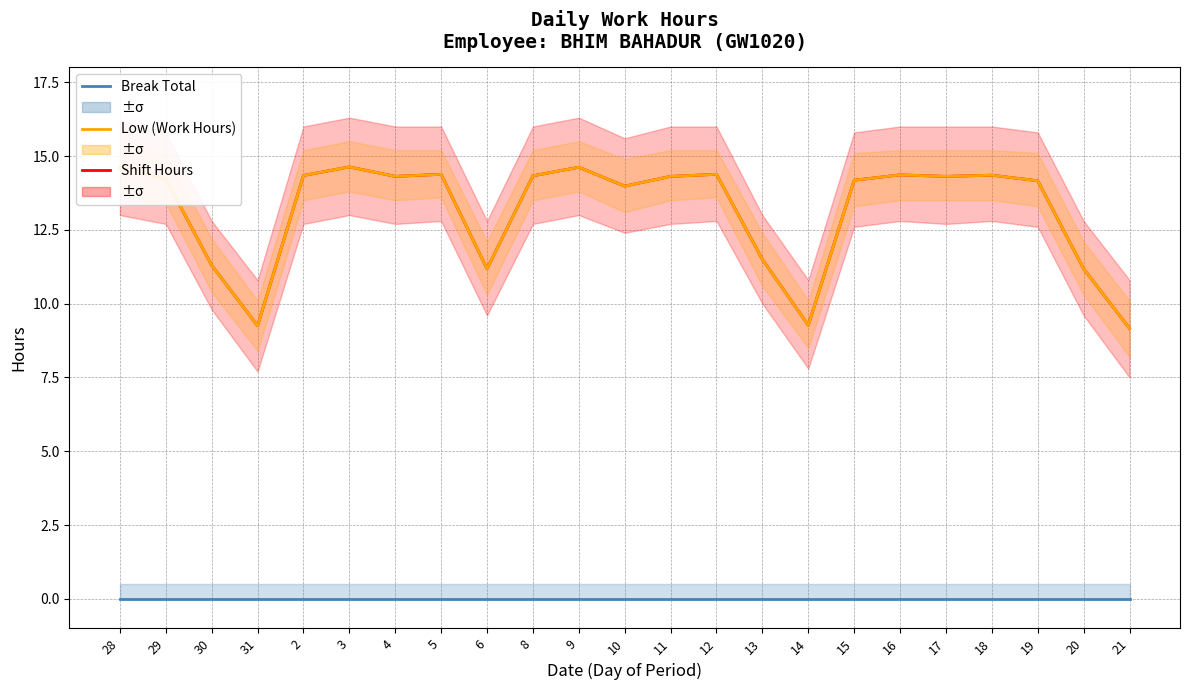

True or false: Break Total has more than 1 points higher than both neighbors.

False